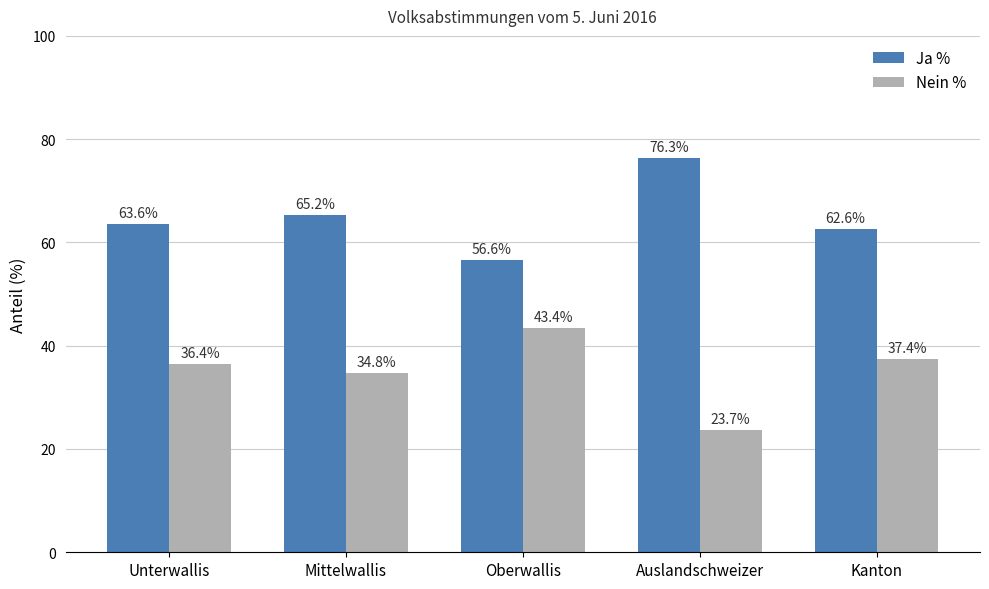

Rank the categories by Ja % value from highest to lowest.

Auslandschweizer, Mittelwallis, Unterwallis, Kanton, Oberwallis